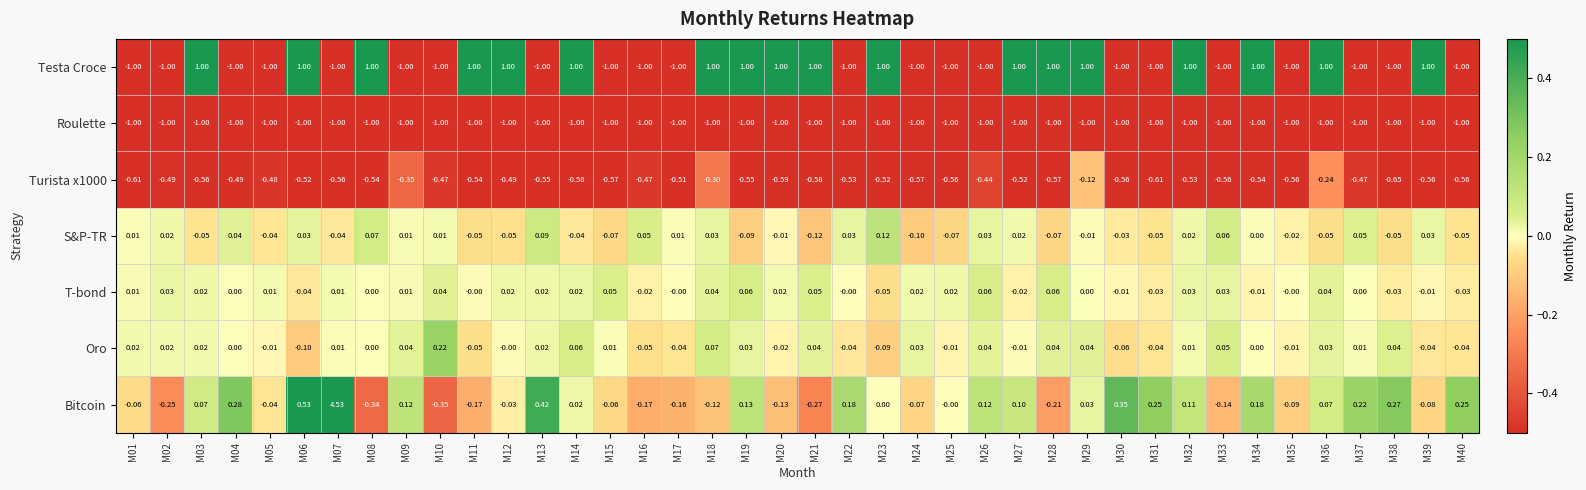

Is the value of Bitcoin at M03 greater than the value of Roulette at M30?

Yes